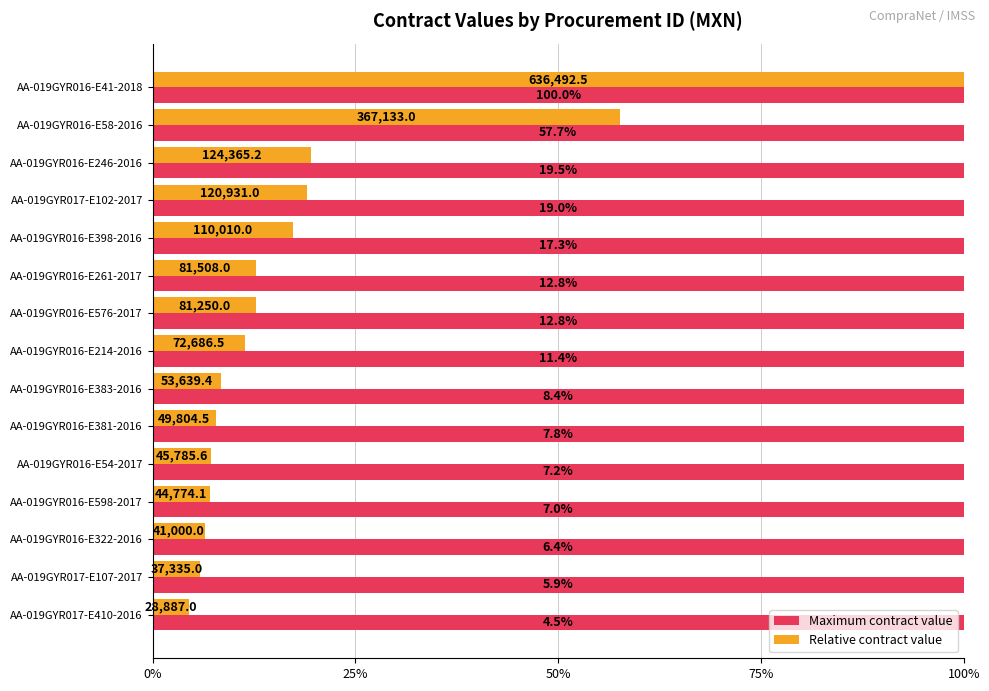

What are all the series names shown in the legend?

Maximum contract value, Relative contract value